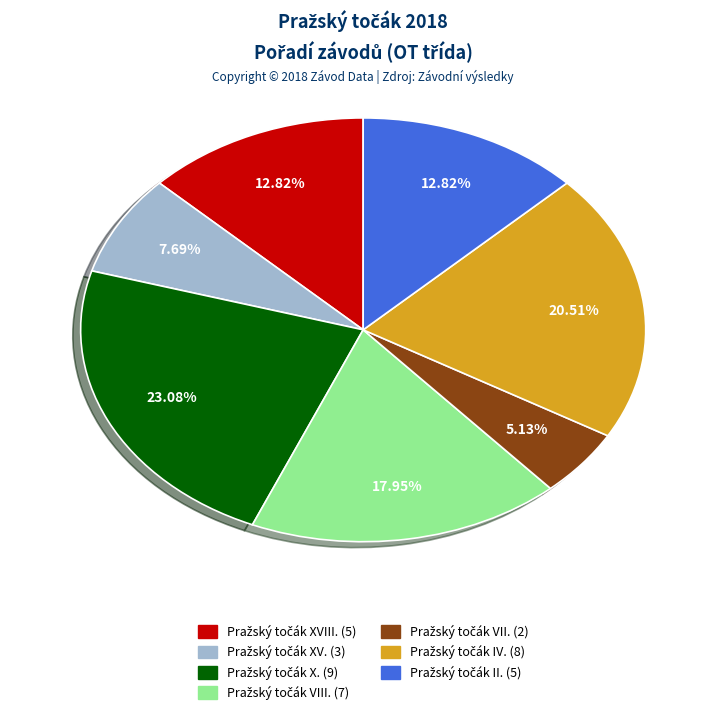

Is there a majority slice in this chart?

No